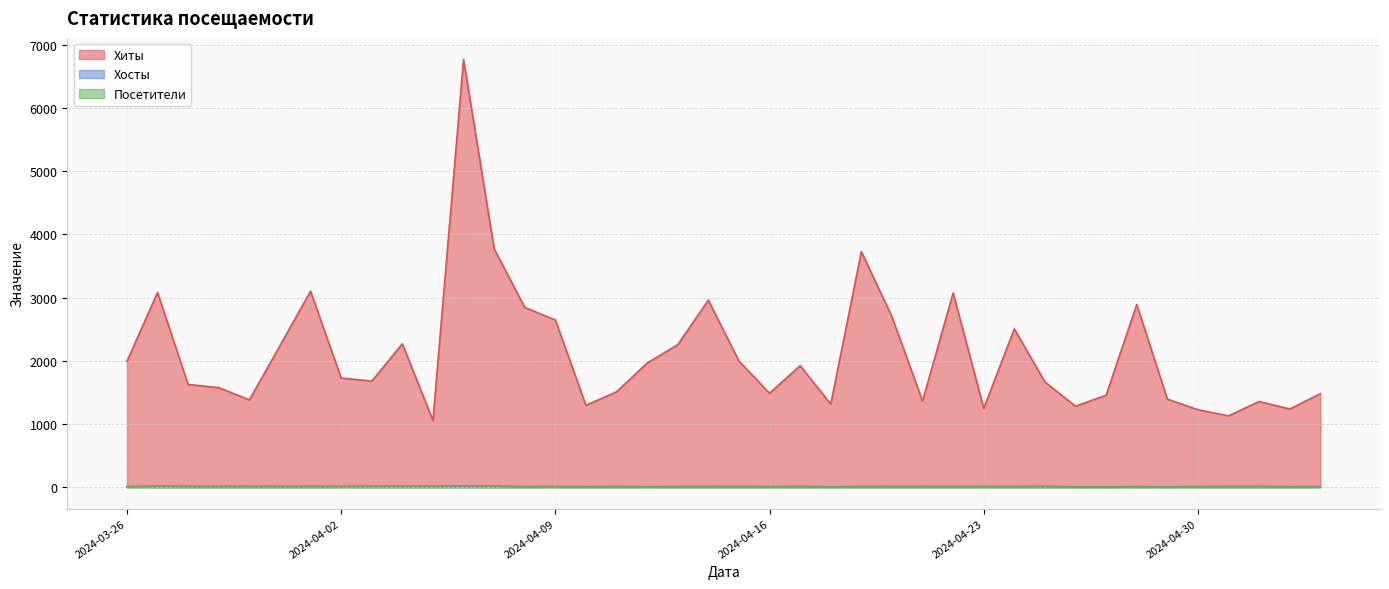

Does the chart have visible grid lines?

Yes